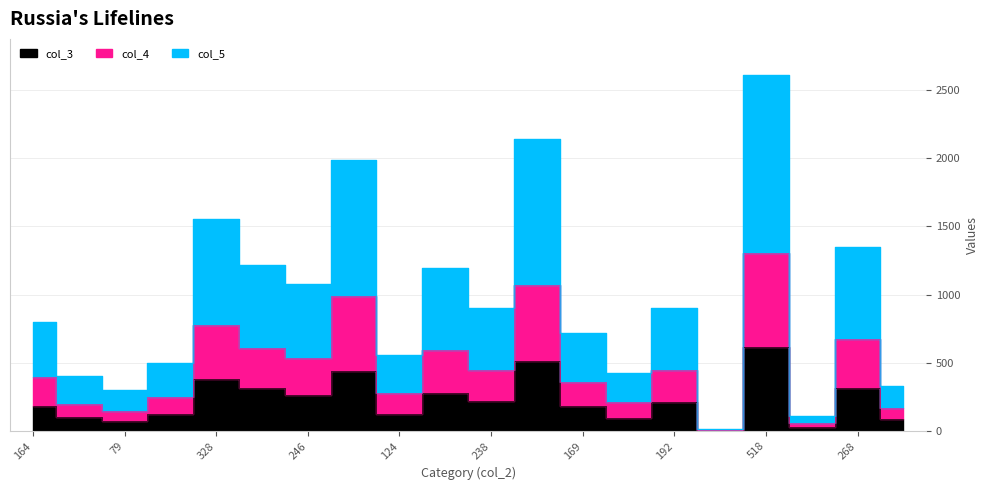

True or false: col_5 and col_4 intersect in this chart.

False